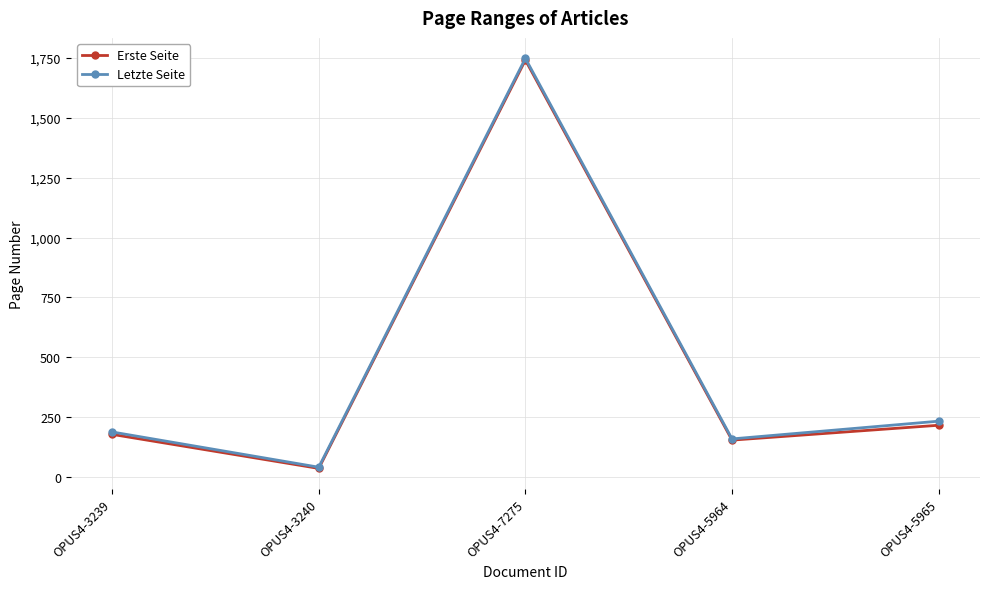

At which category is the sum across all series the highest?

OPUS4-7275